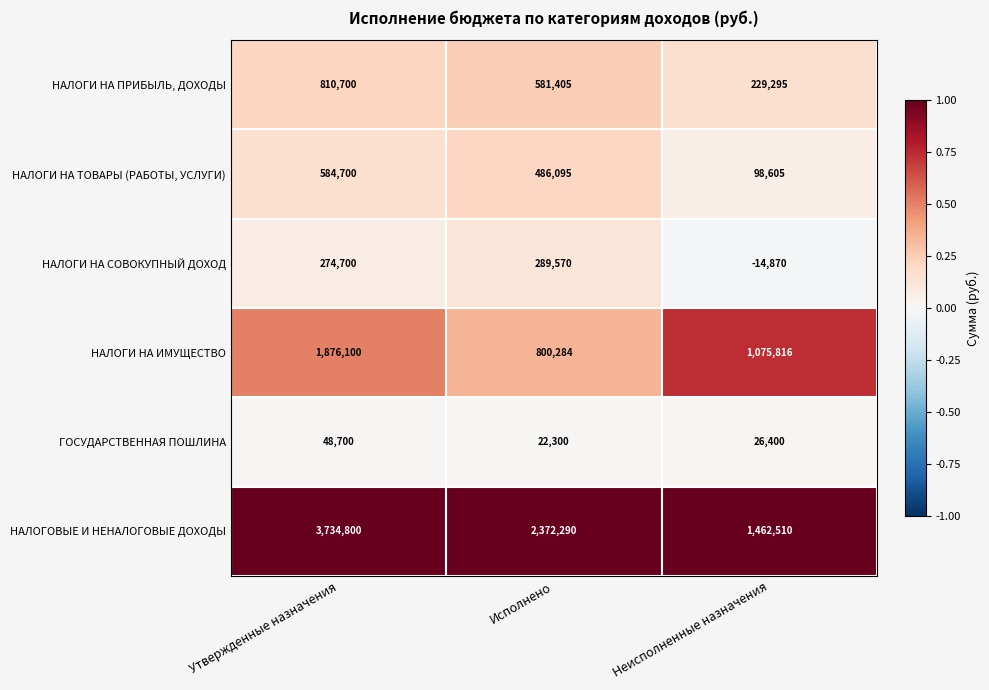

True or false: НАЛОГИ НА СОВОКУПНЫЙ ДОХОД has a value of -3757 at Неисполненные назначения.

False